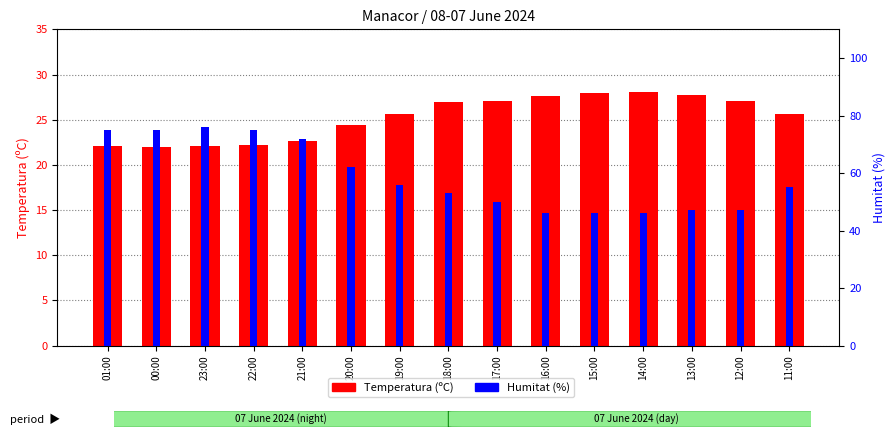

What is the label of the 12th bar from the right?

22:00